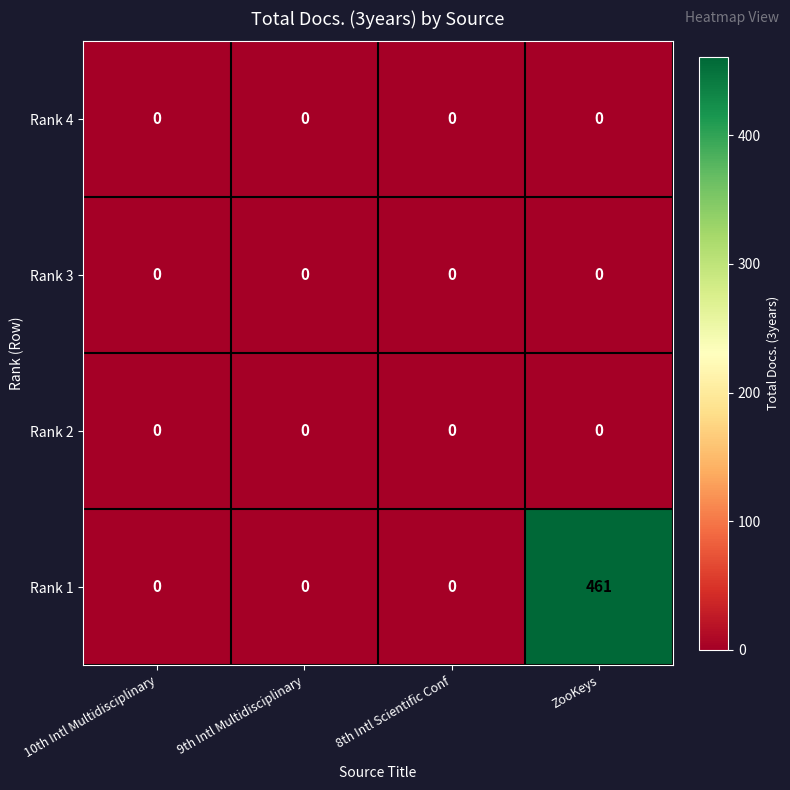

At which category is the sum across all series the highest?

ZooKeys